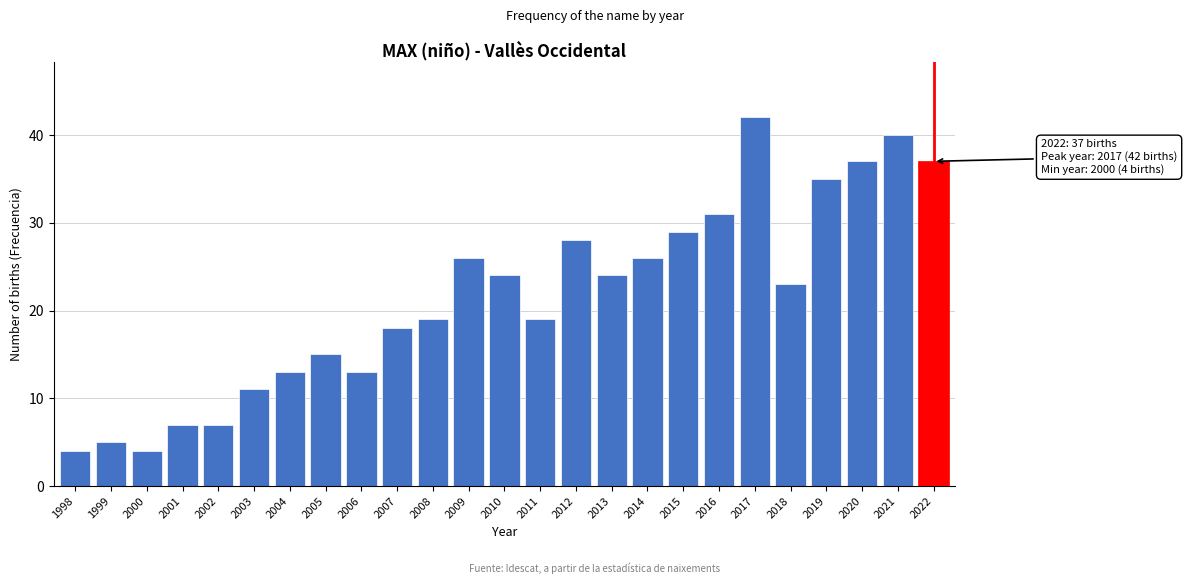

Reading left to right, list all the values displayed in this chart.

1998=4	1999=5	2000=4	2001=7	2002=7	2003=11	2004=13	2005=15	2006=13	2007=18	2008=19	2009=26	2010=24	2011=19	2012=28	2013=24	2014=26	2015=29	2016=31	2017=42	2018=23	2019=35	2020=37	2021=40	2022=37